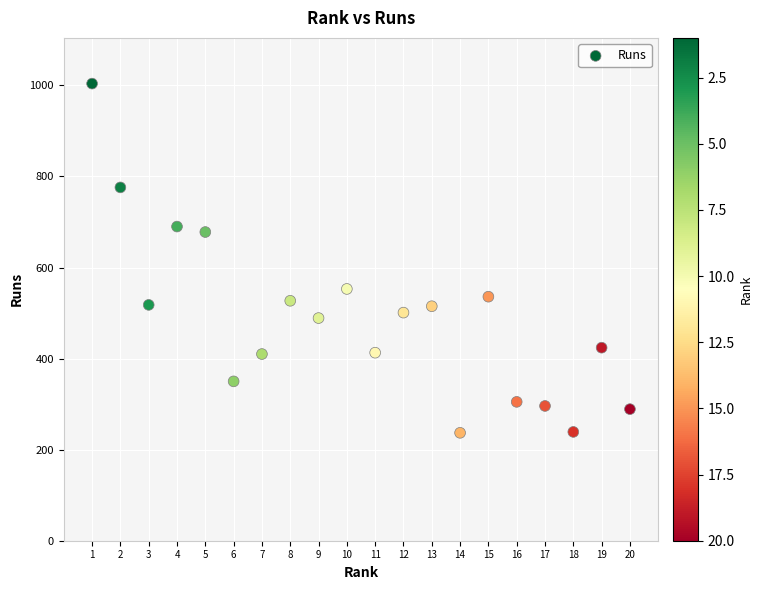

What is the range of X values (max minus min)?

19